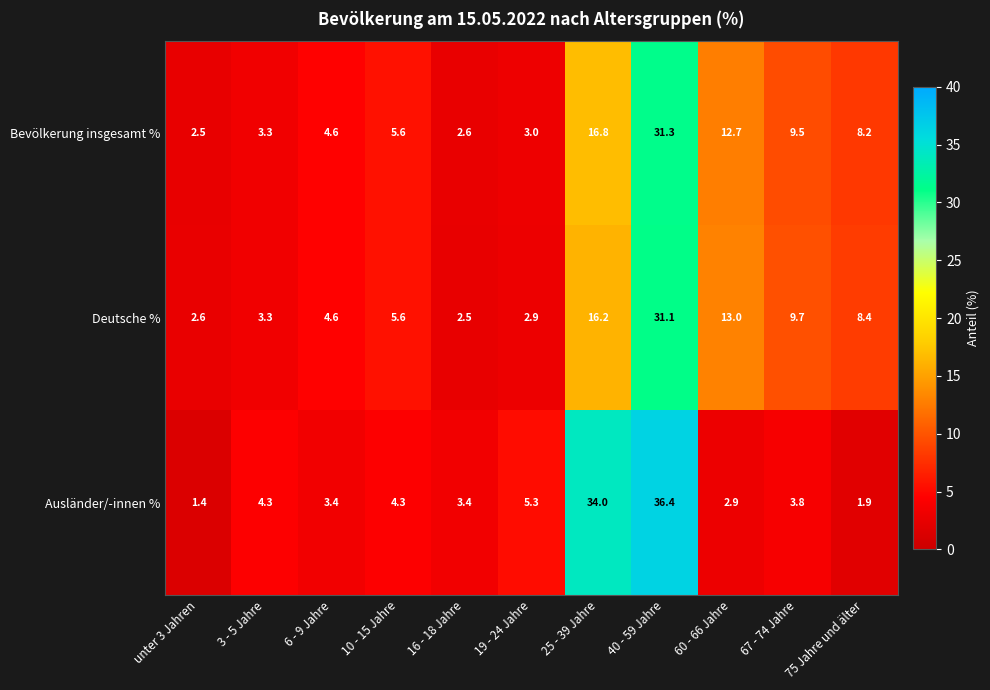

What is the maximum value shown in the chart?

36.4